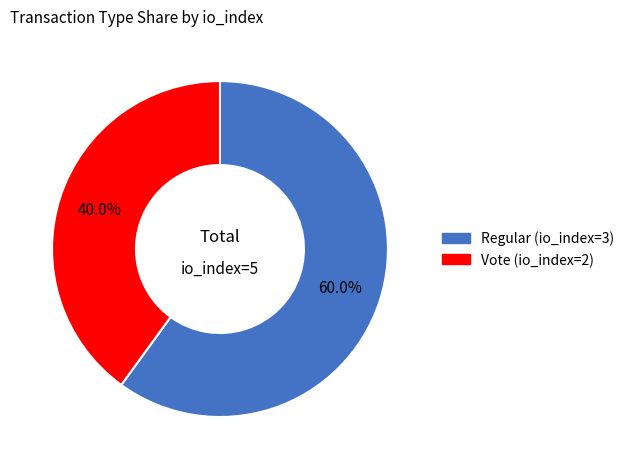

To the nearest percent, what percentage of the pie is Vote (io_index=2)?

40%